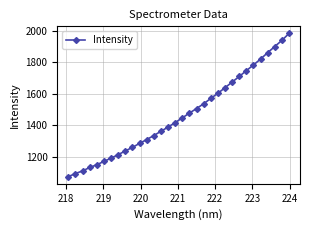

What is the difference between the second highest and minimum values?

861.6